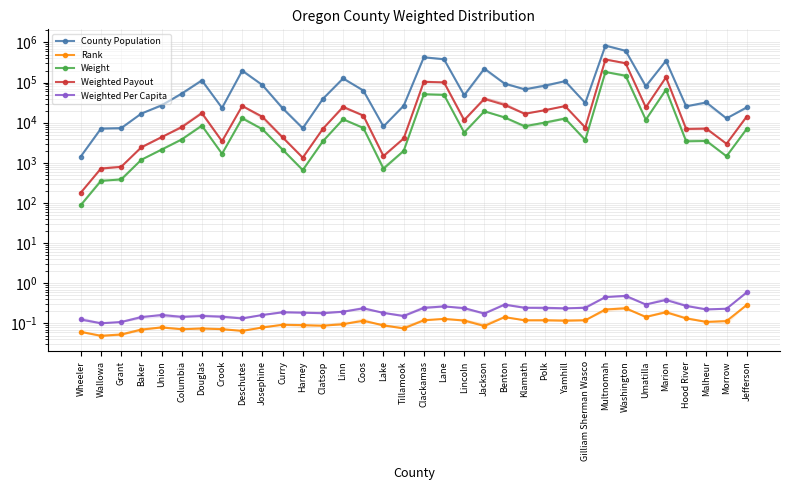

The Weight series shows 2849.5 at Union. True or false?

False